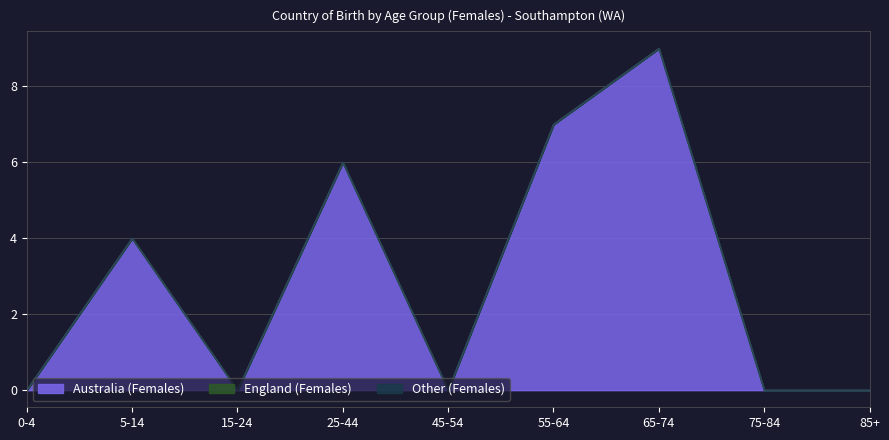

List the labels in order of England (Females) value, largest first.

0-4, 5-14, 15-24, 25-44, 45-54, 55-64, 65-74, 75-84, 85+